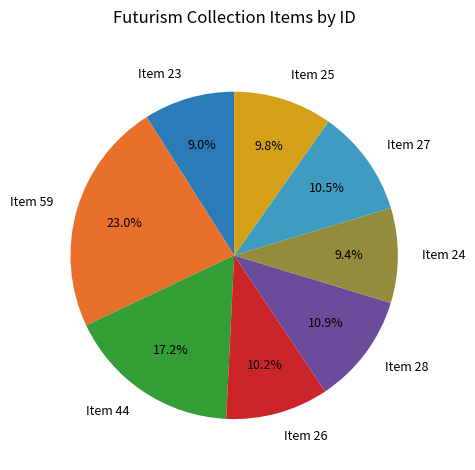

To the nearest percent, what percentage of the pie is Item 25?

10%